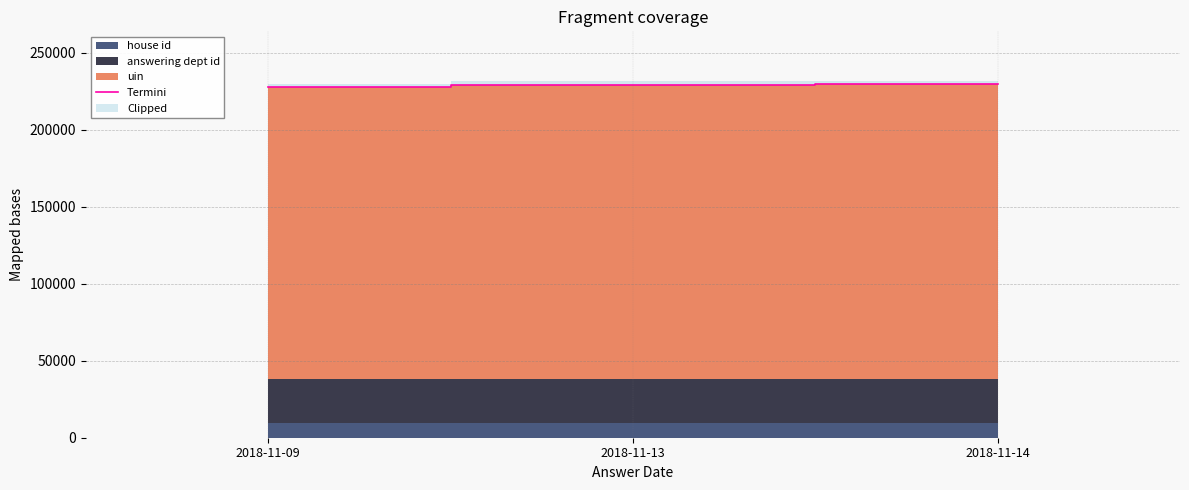

Reading right to left, list all the values displayed in this chart.

2018-11-14=229573.2	2018-11-13=229154.2	2018-11-09=227813.2